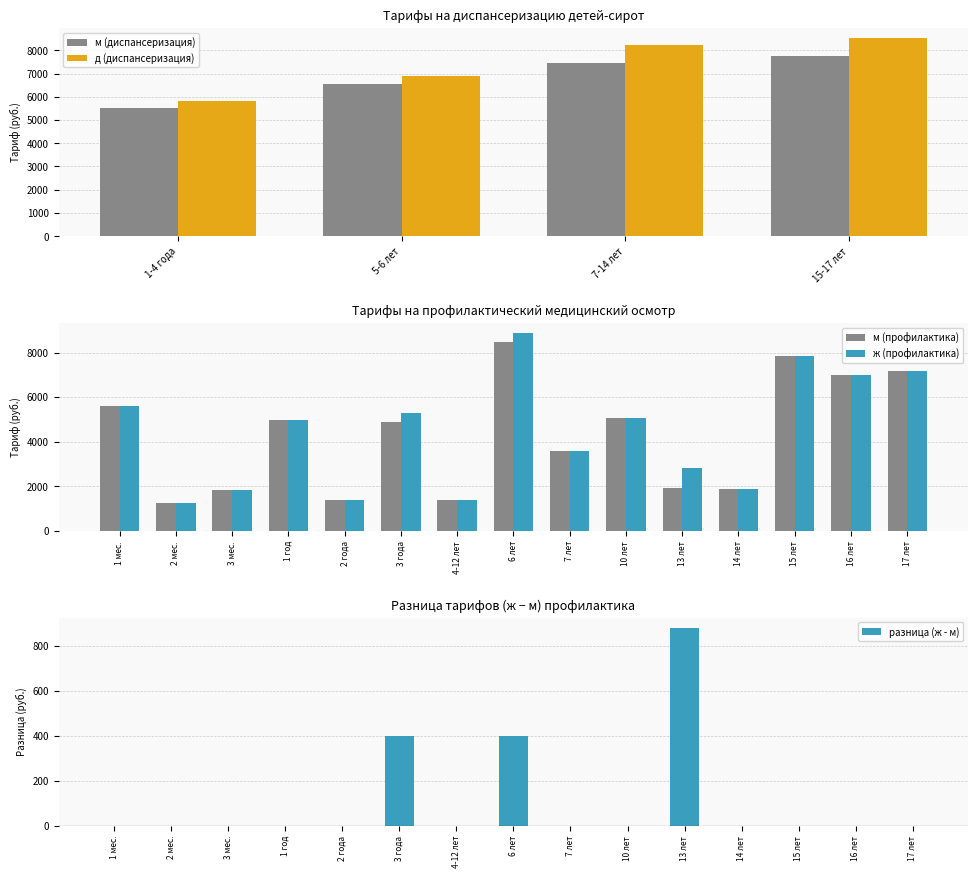

What is the label of the 4th bar from the left?

15-17 лет